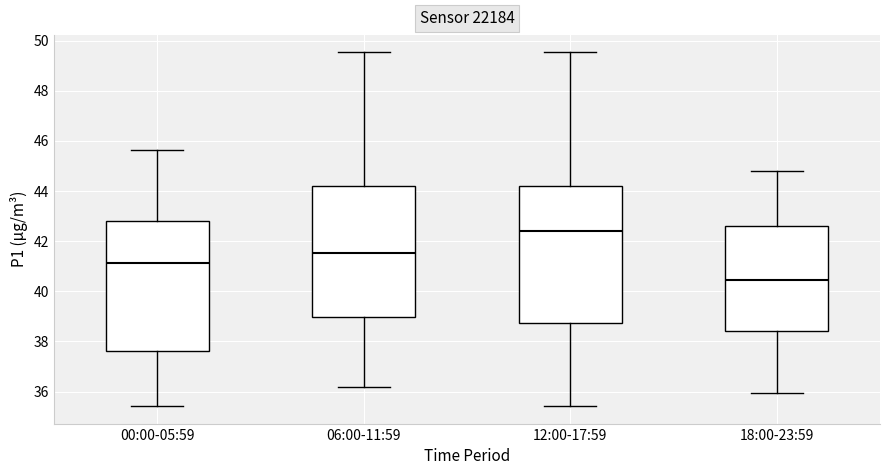

Where does the median line of the box for 12:00-17:59 sit on the y-axis? The values are not printed on the chart, so give them approximately, as read against the axis.

42.4